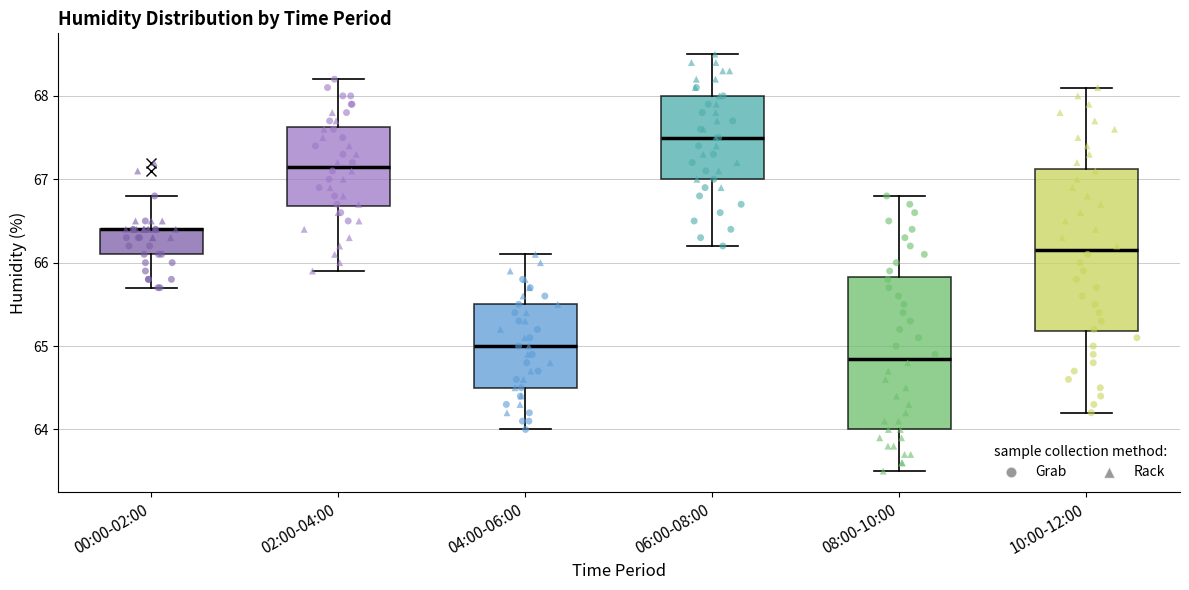

Where is the lower edge of the box for 00:00-02:00 on the y-axis? The values are not printed on the chart, so give them approximately, as read against the axis.

66.1